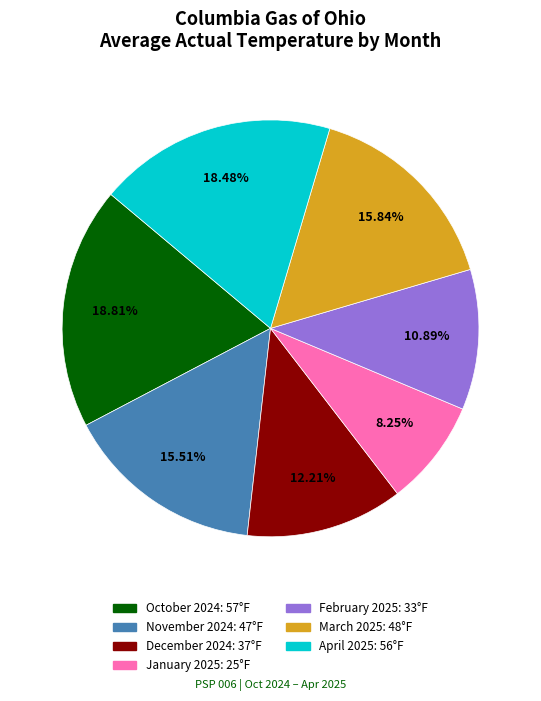

What portion of the pie excludes January 2025?

91.7%